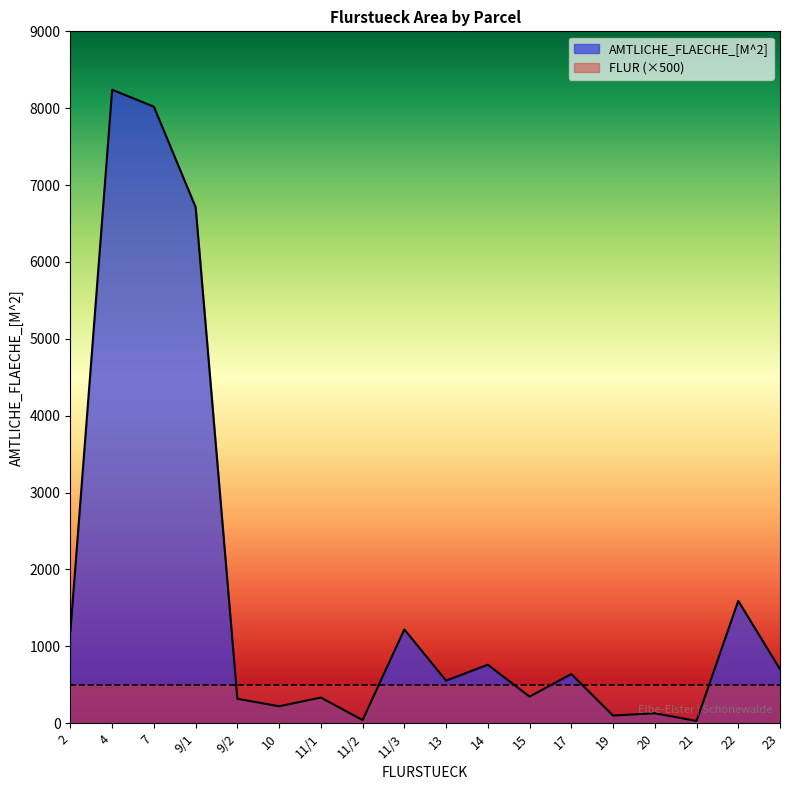

How many lines are shown in the chart?

2